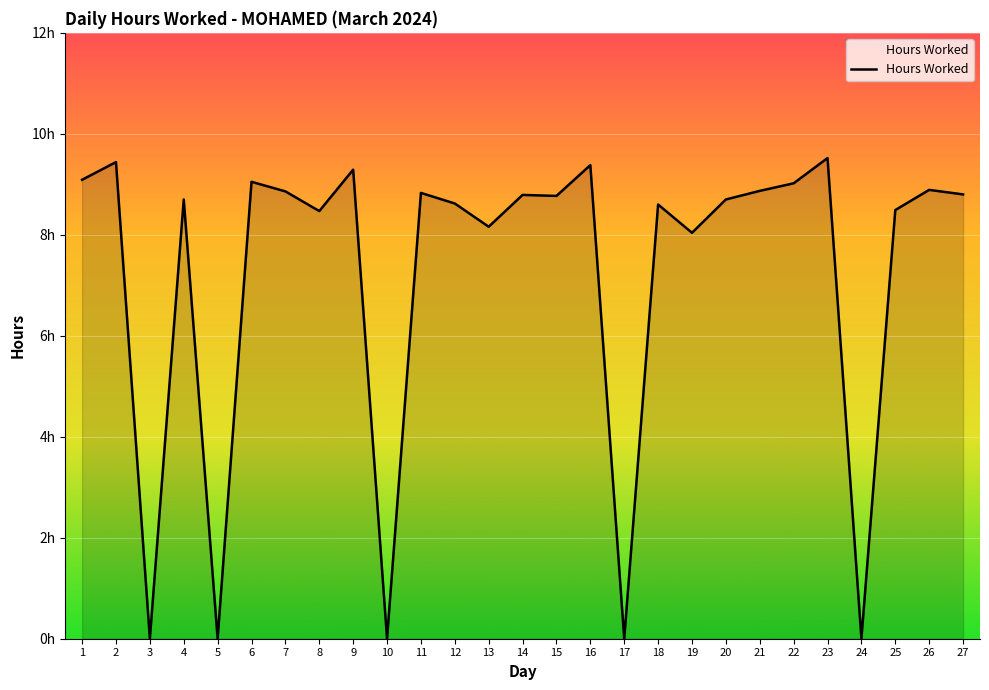

Reading right to left, extract all data points from this chart.

8.8	8.9	8.5	0.0	9.5	9.0	8.9	8.7	8.0	8.6	0.0	9.4	8.8	8.8	8.2	8.6	8.8	0.0	9.3	8.5	8.9	9.1	0.0	8.7	0.0	9.4	9.1